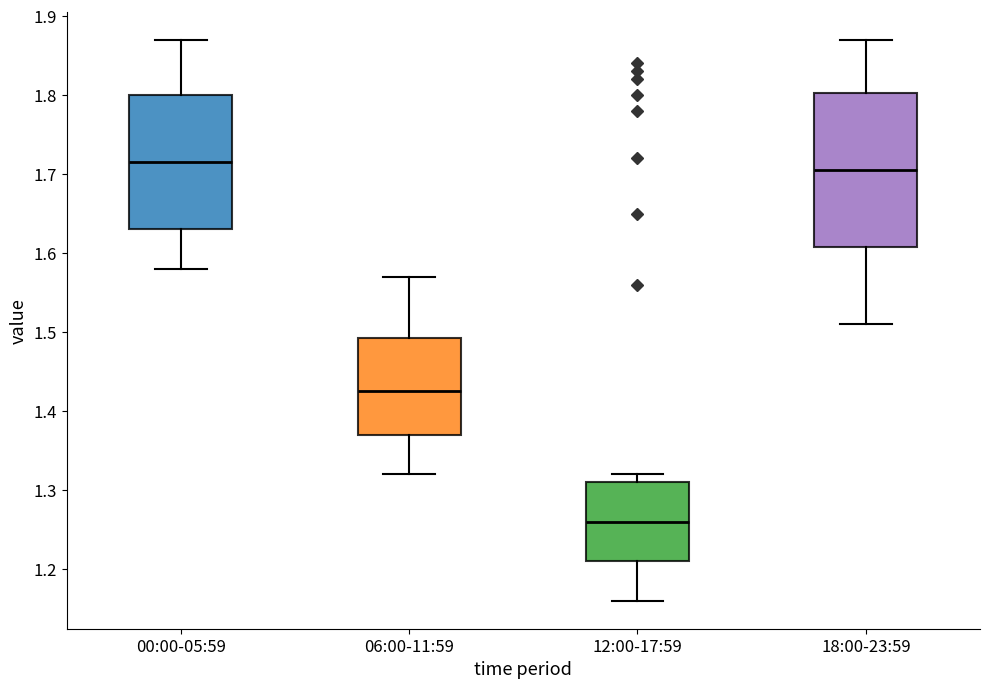

Reading left to right, transcribe this box plot: for each box, give where its median line is, the range the box spans, and where its two whiskers end, as read against the y-axis. The values are not printed on the chart, so give them approximately, as read against the axis.

00:00-05:59: median 1.72, box 1.63 to 1.80, whiskers 1.58 to 1.87
06:00-11:59: median 1.43, box 1.37 to 1.49, whiskers 1.32 to 1.57
12:00-17:59: median 1.26, box 1.21 to 1.31, whiskers 1.16 to 1.32
18:00-23:59: median 1.71, box 1.61 to 1.80, whiskers 1.51 to 1.87